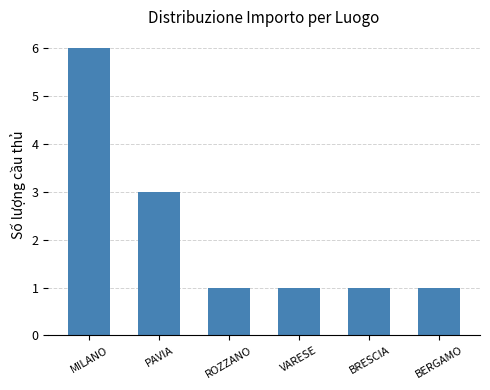

Reading left to right, list all the values displayed in this chart.

MILANO=6	PAVIA=3	ROZZANO=1	VARESE=1	BRESCIA=1	BERGAMO=1